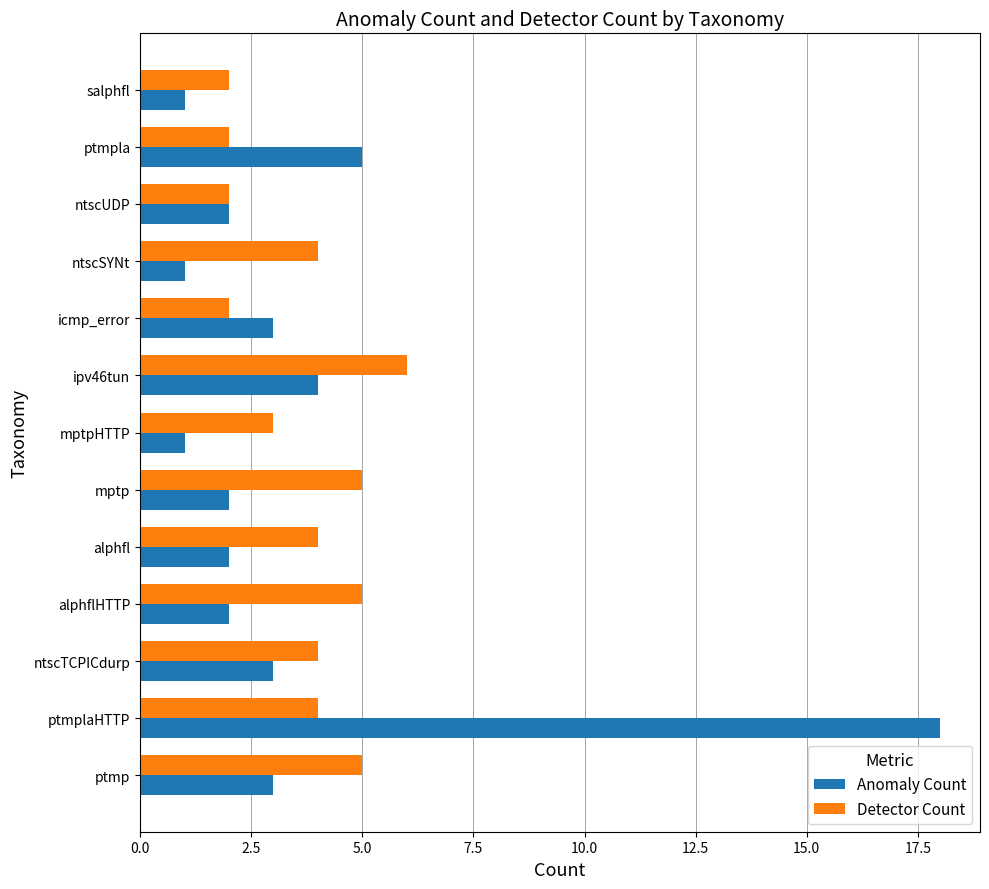

What is the spread (max minus min) of values at mptp?

3